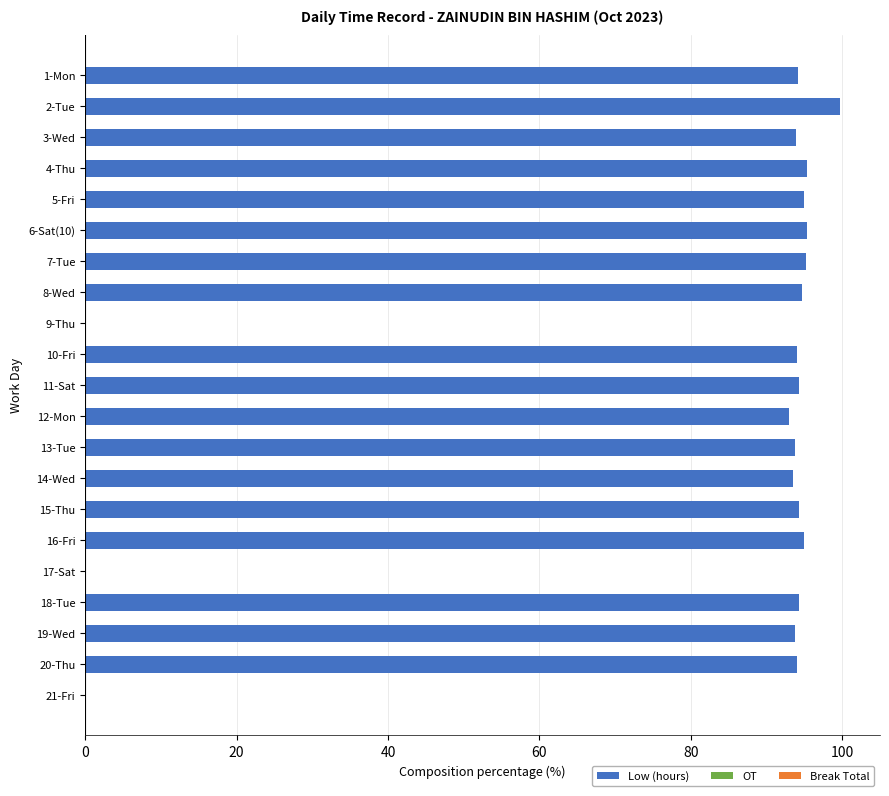

True or false: the data shows 93.5 at 14-Wed.

True